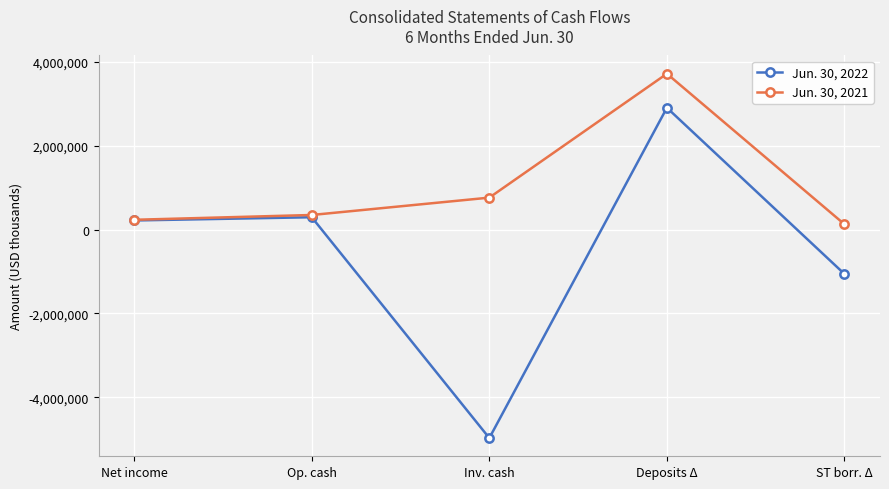

What is the difference between the maximum and minimum values in the Jun. 30, 2021 series?

3591787